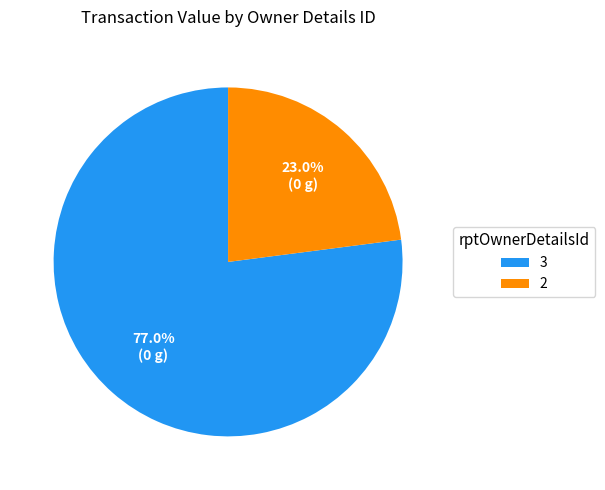

Between 3 and 2, which is larger?

3